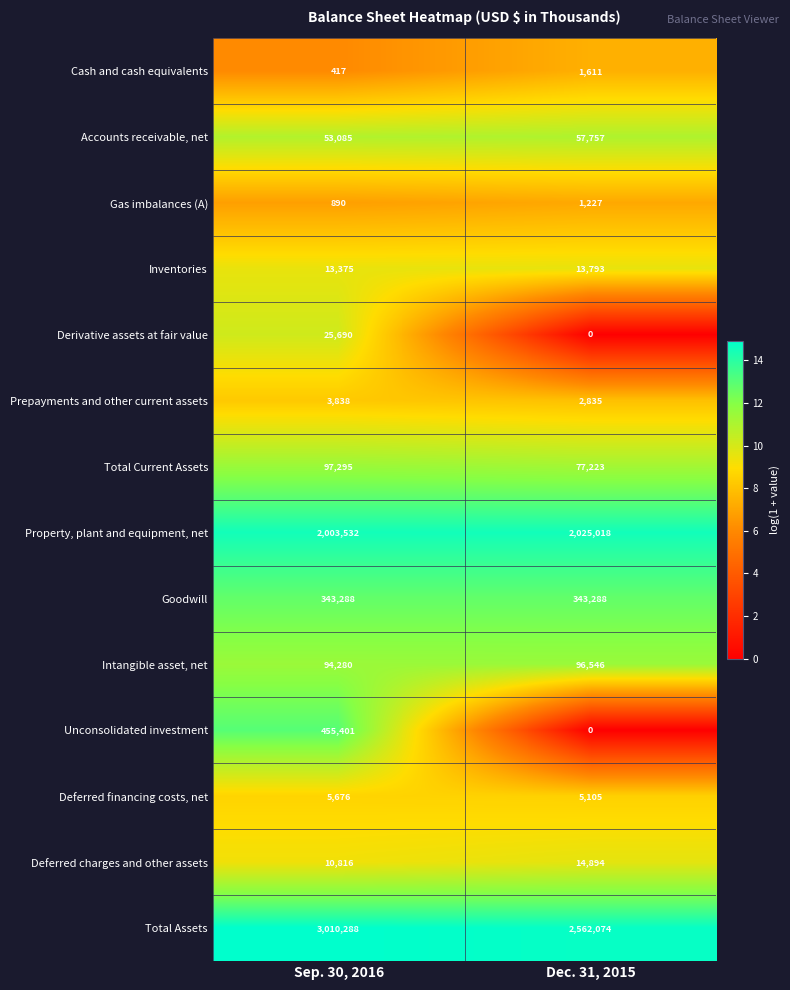

At how many categories does at least one series exceed 2?

2